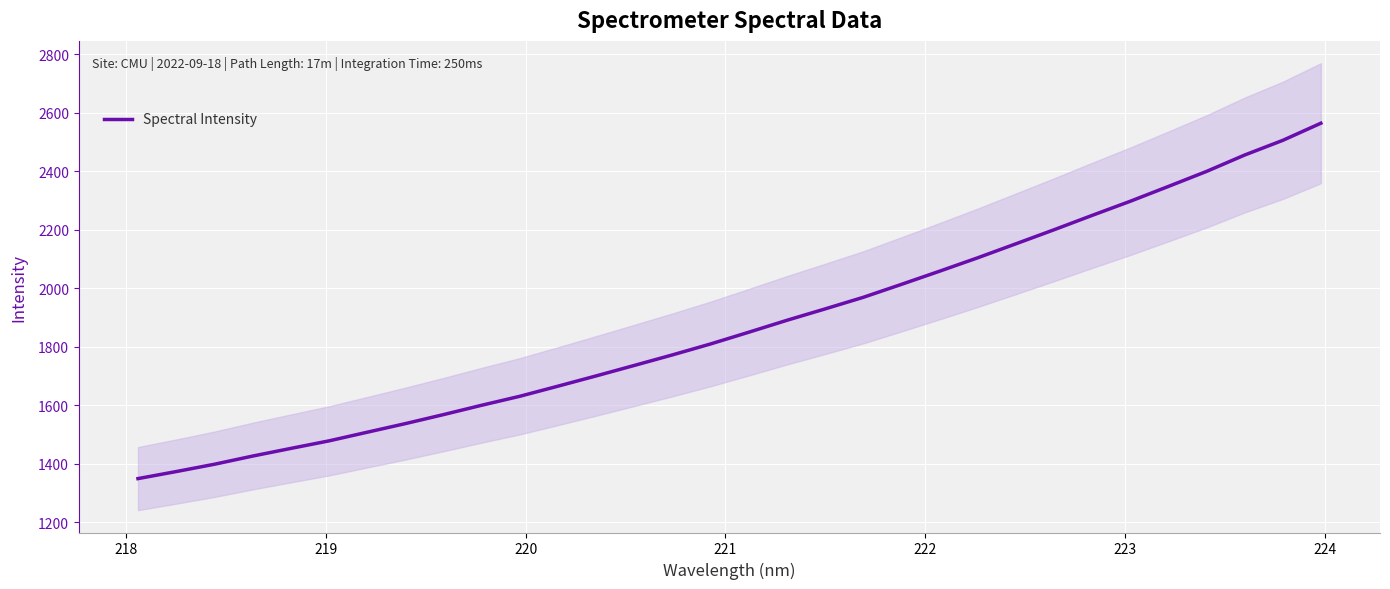

How many values are below 1849?

16